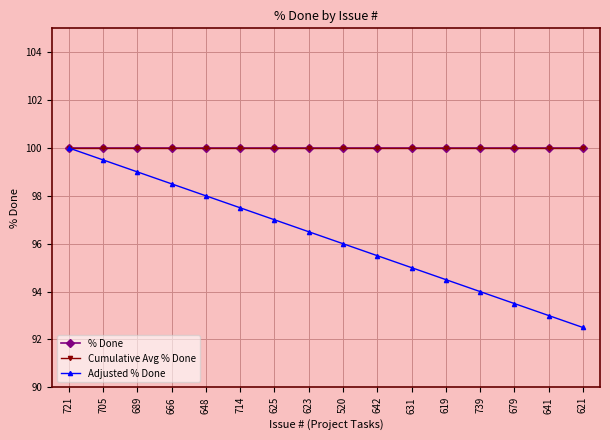

Does the chart have visible grid lines?

Yes